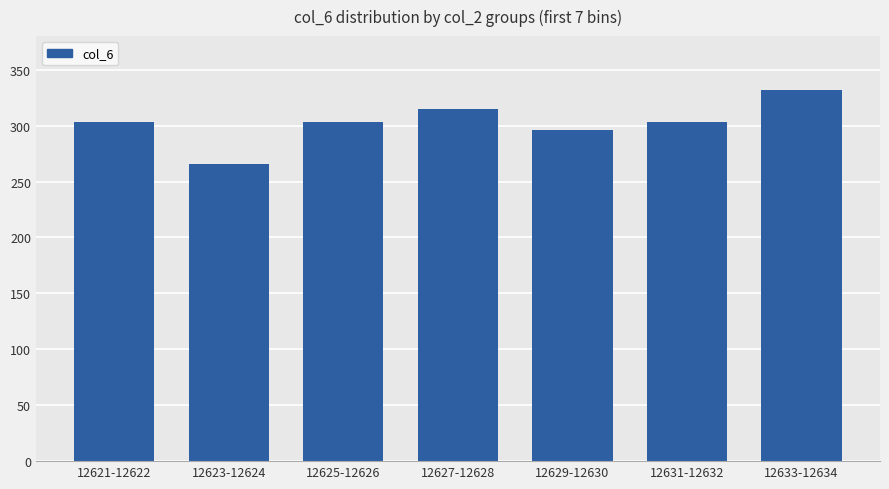

Approximately how many times larger is the value at 12623-12624 compared to 12629-12630?

0.9